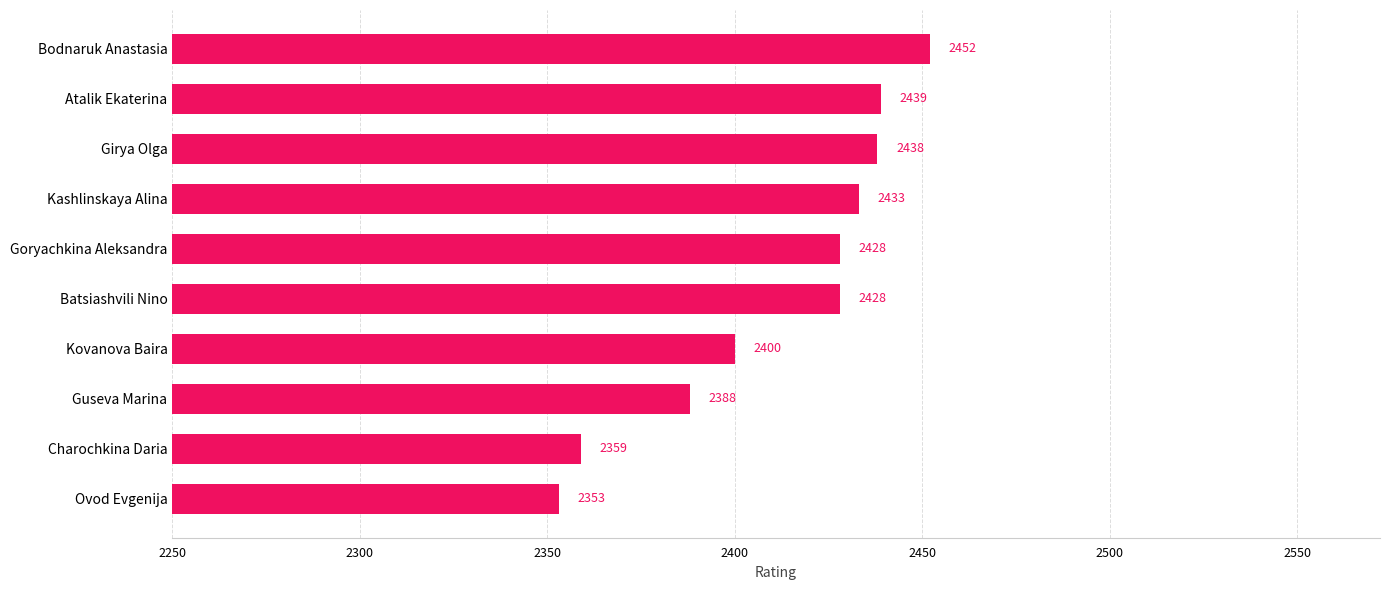

What is the difference between the maximum and minimum values?

99